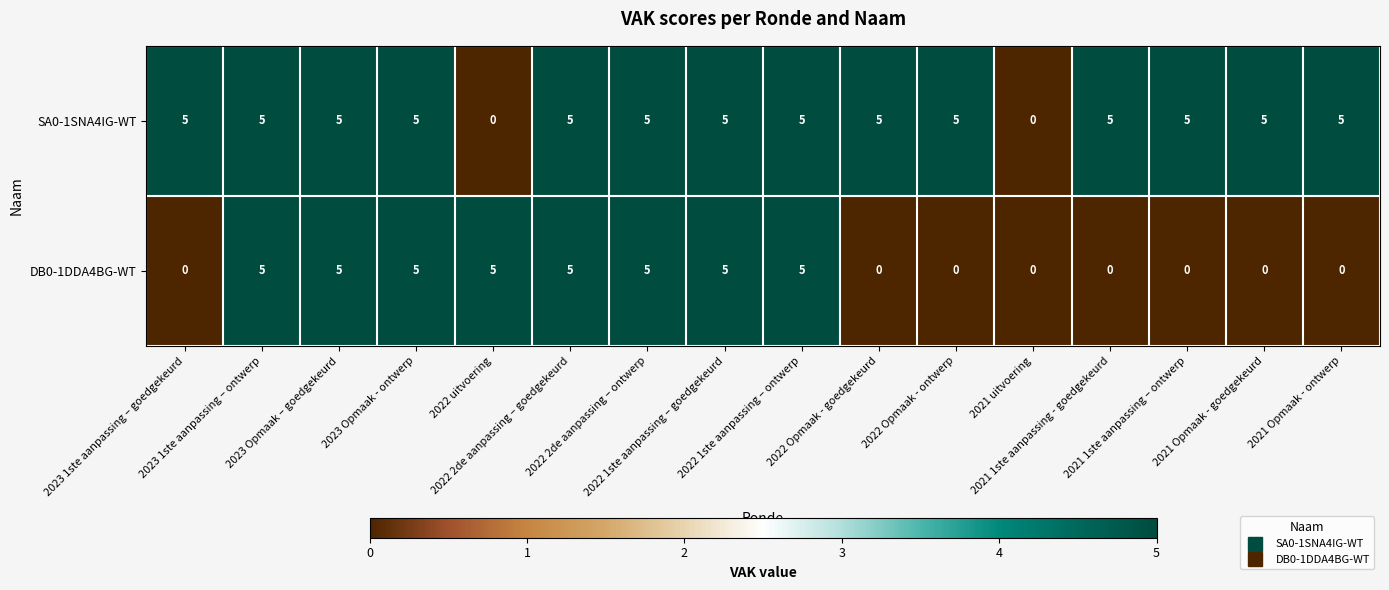

What is the average value of the SA0-1SNA4IG-WT series?

4